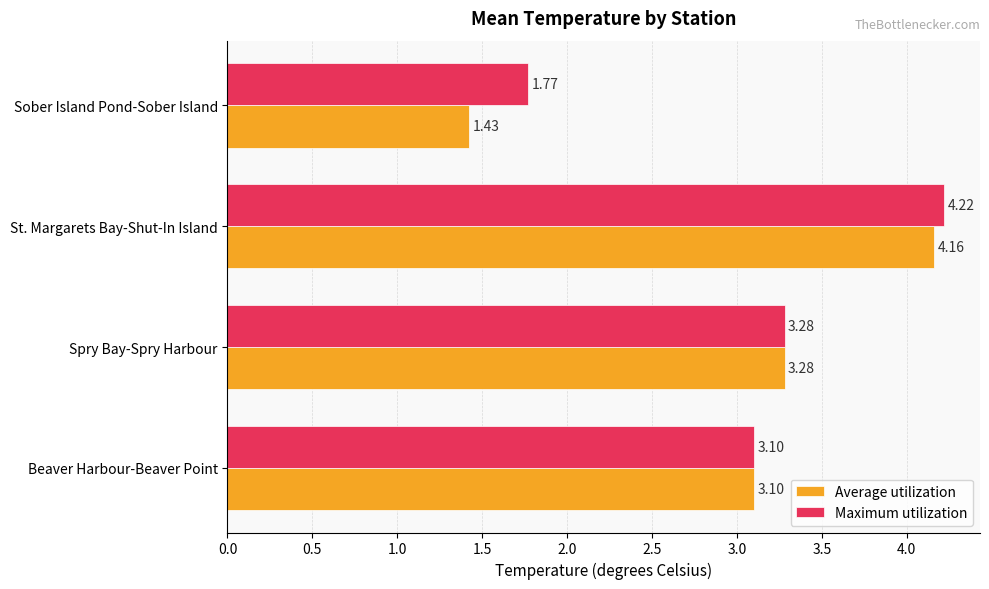

What are all the series names shown in the legend?

Average utilization, Maximum utilization